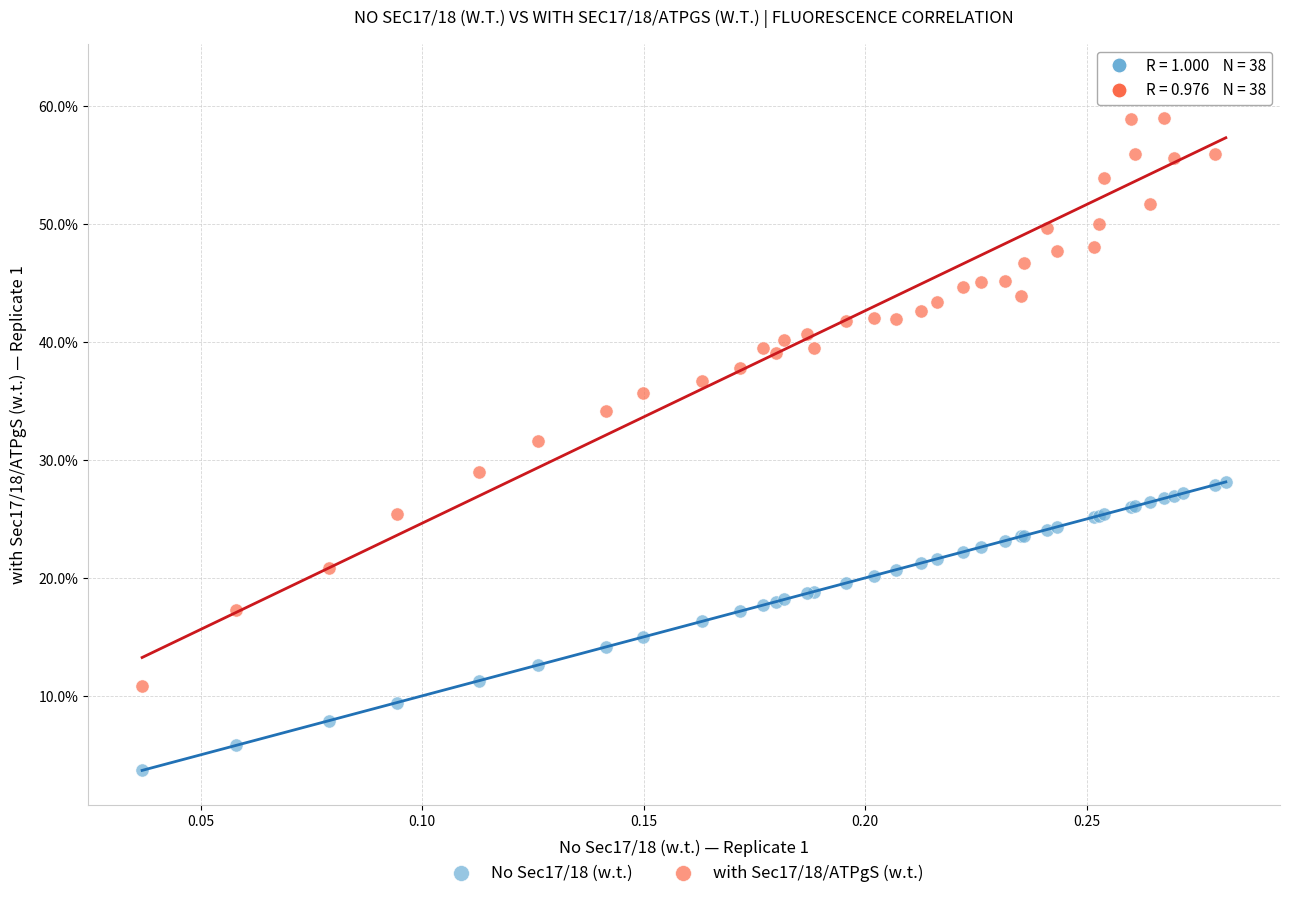

Which series reaches the minimum Y coordinate?

No Sec17/18 (w.t.)